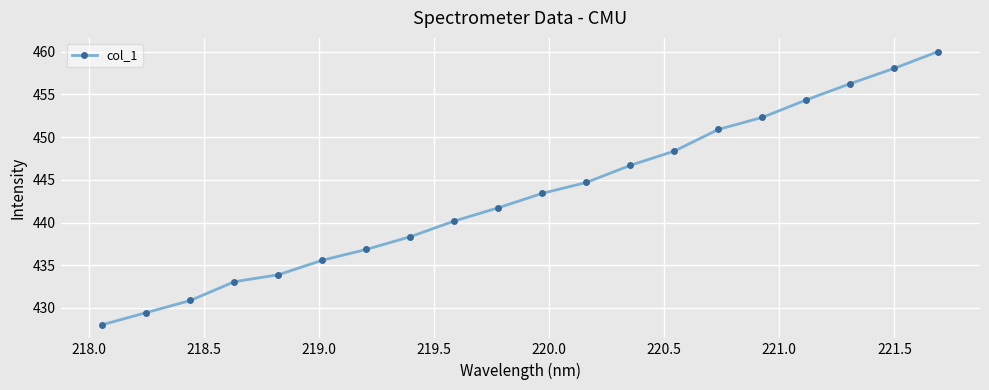

What is the difference between the maximum and minimum values?

32.0